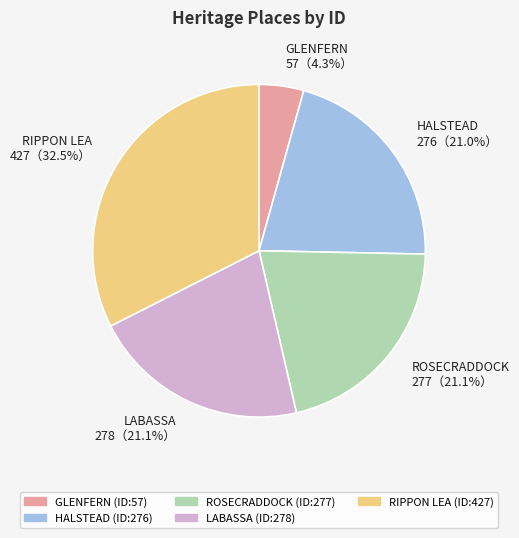

Combined, what portion of the pie is ROSECRADDOCK 277（21.1%） and HALSTEAD 276（21.0%）?

42.1%